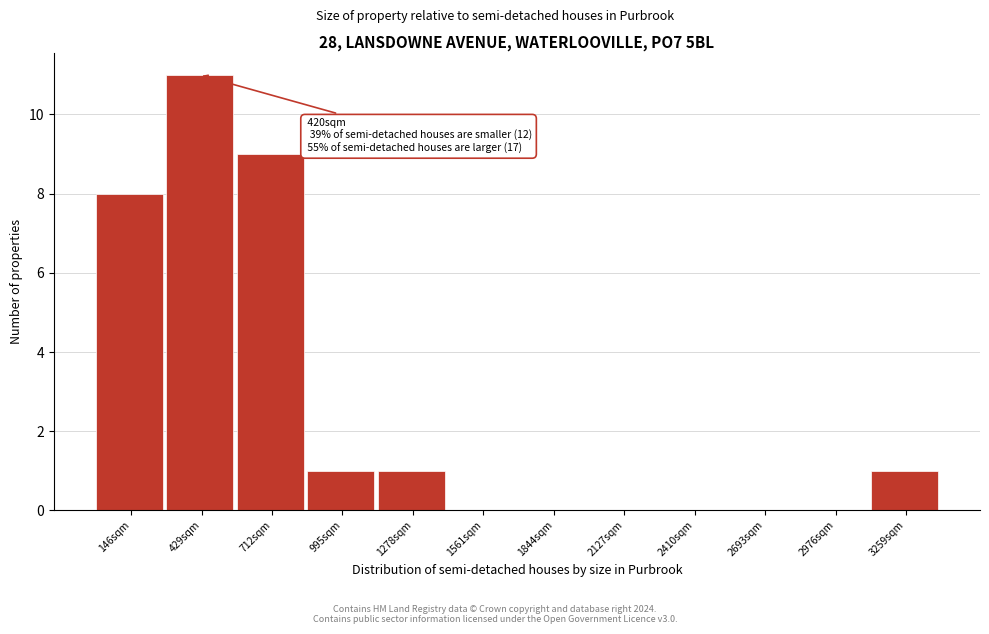

Over which range of the x-axis is the bar tallest?

300 to 550